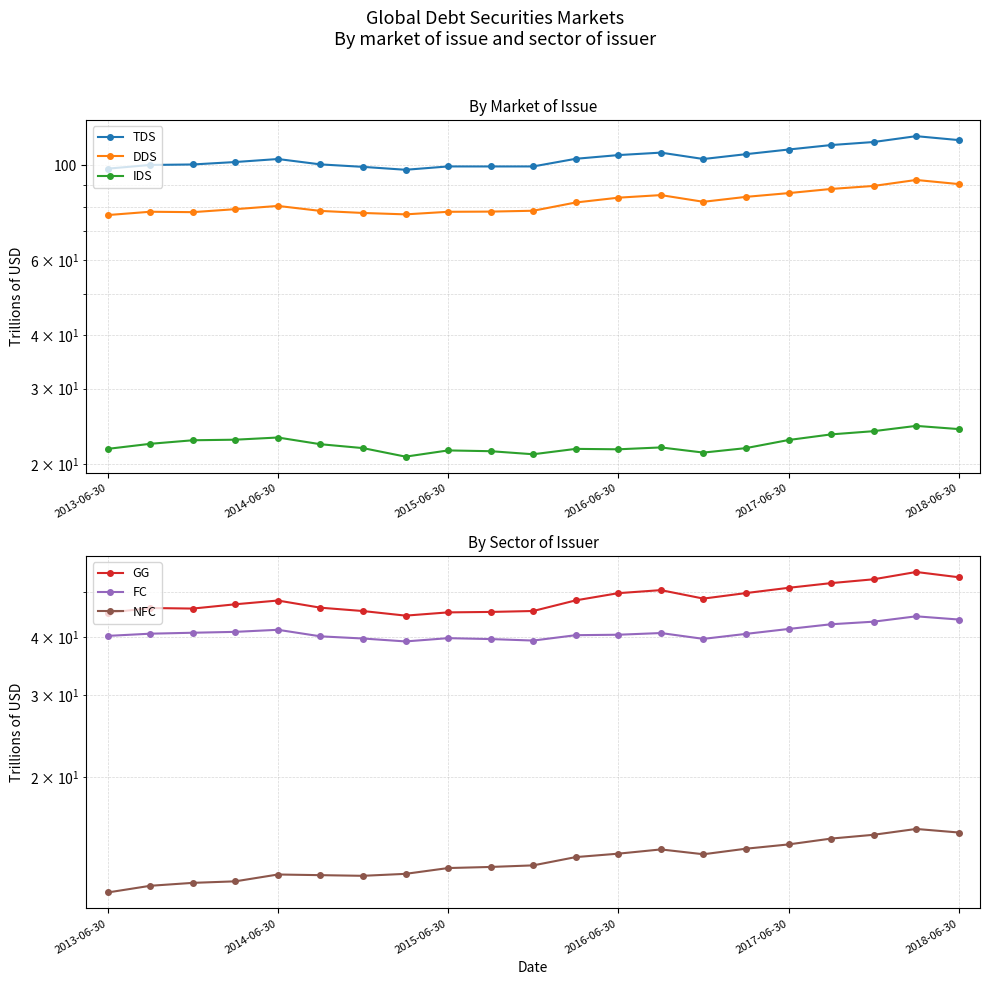

How many data points in GG are less than 47?

9